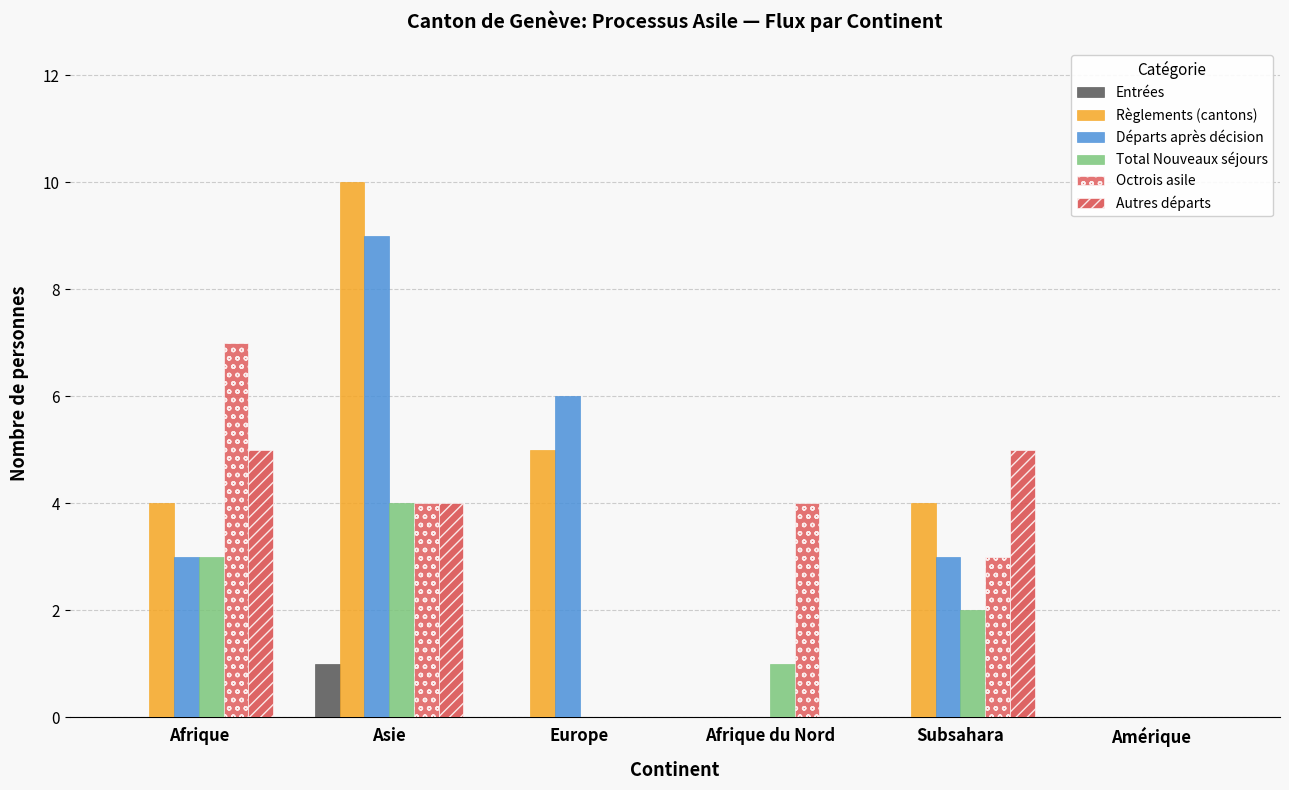

What is the sum of the Total Nouveaux séjours values at Asie and Afrique du Nord?

5